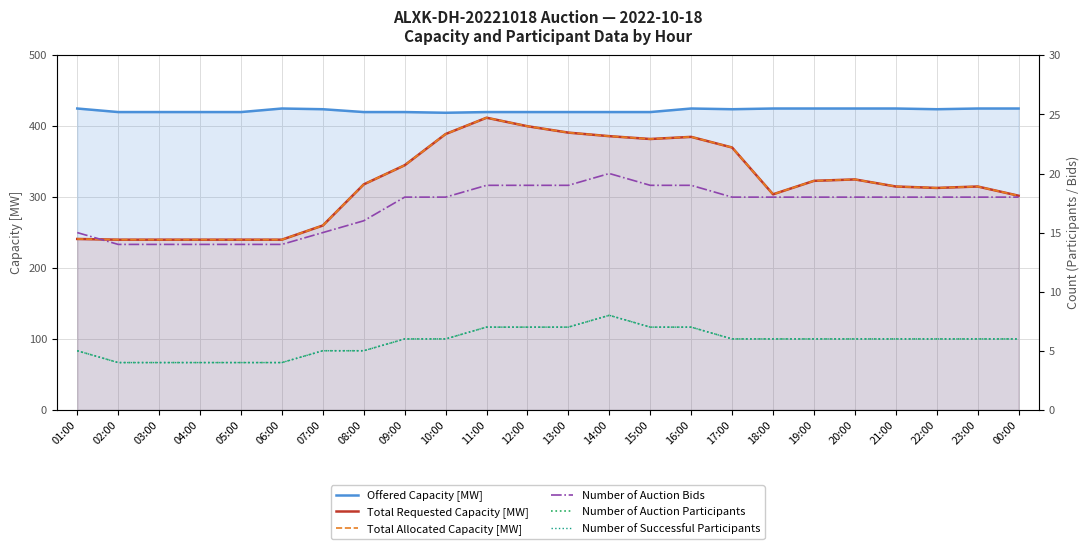

How many series are shown in this chart?

6